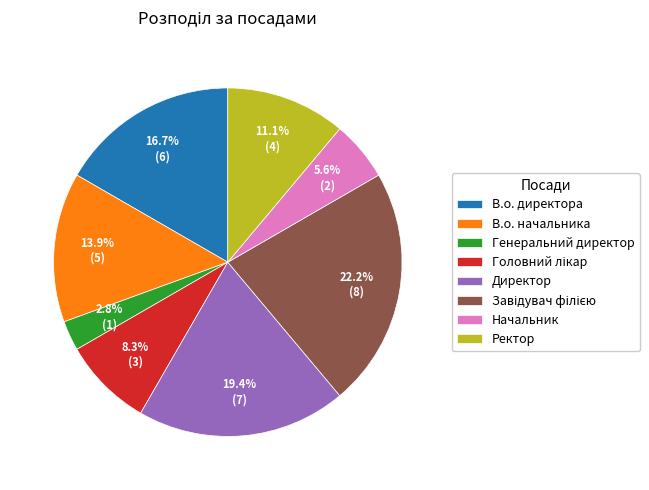

Is it true that Директор is 19% of the pie?

True